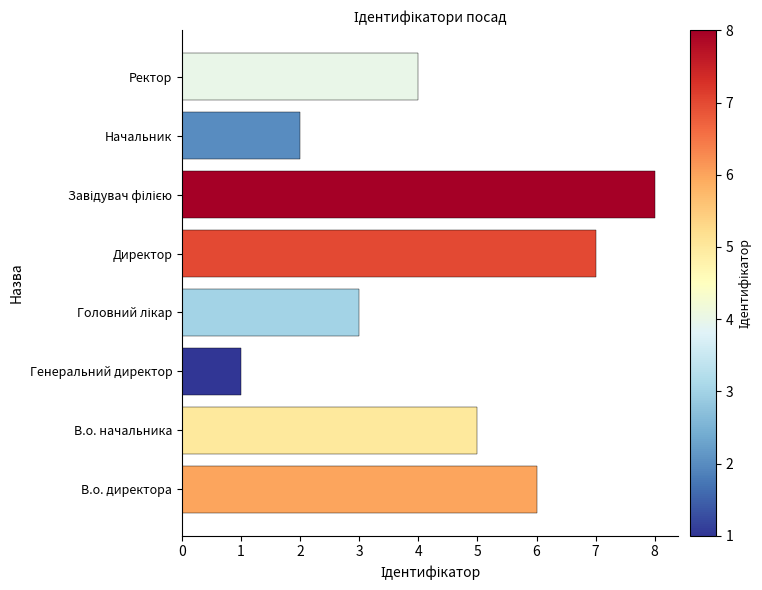

What is the ratio of the value at Директор to the value at Генеральний директор?

7.0